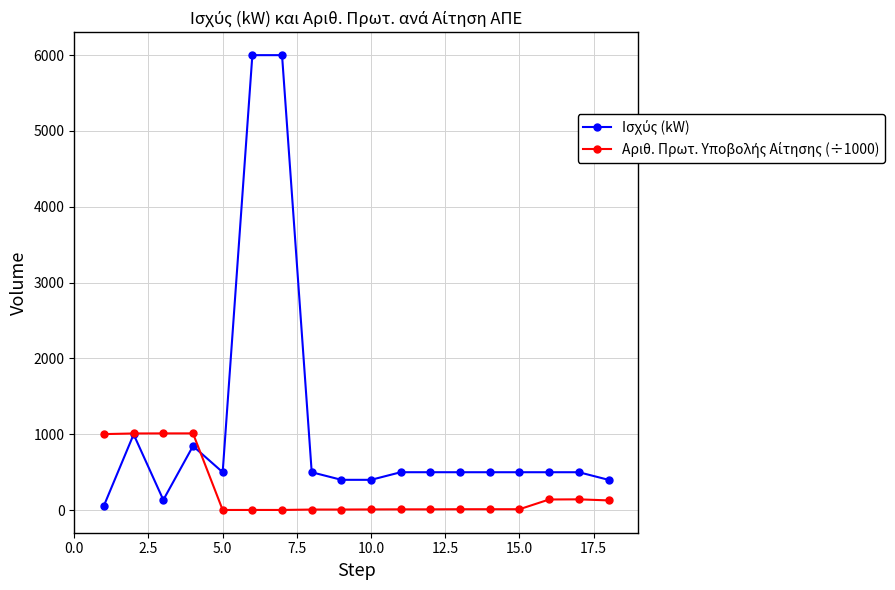

What is the maximum value shown in the chart?

6000.0